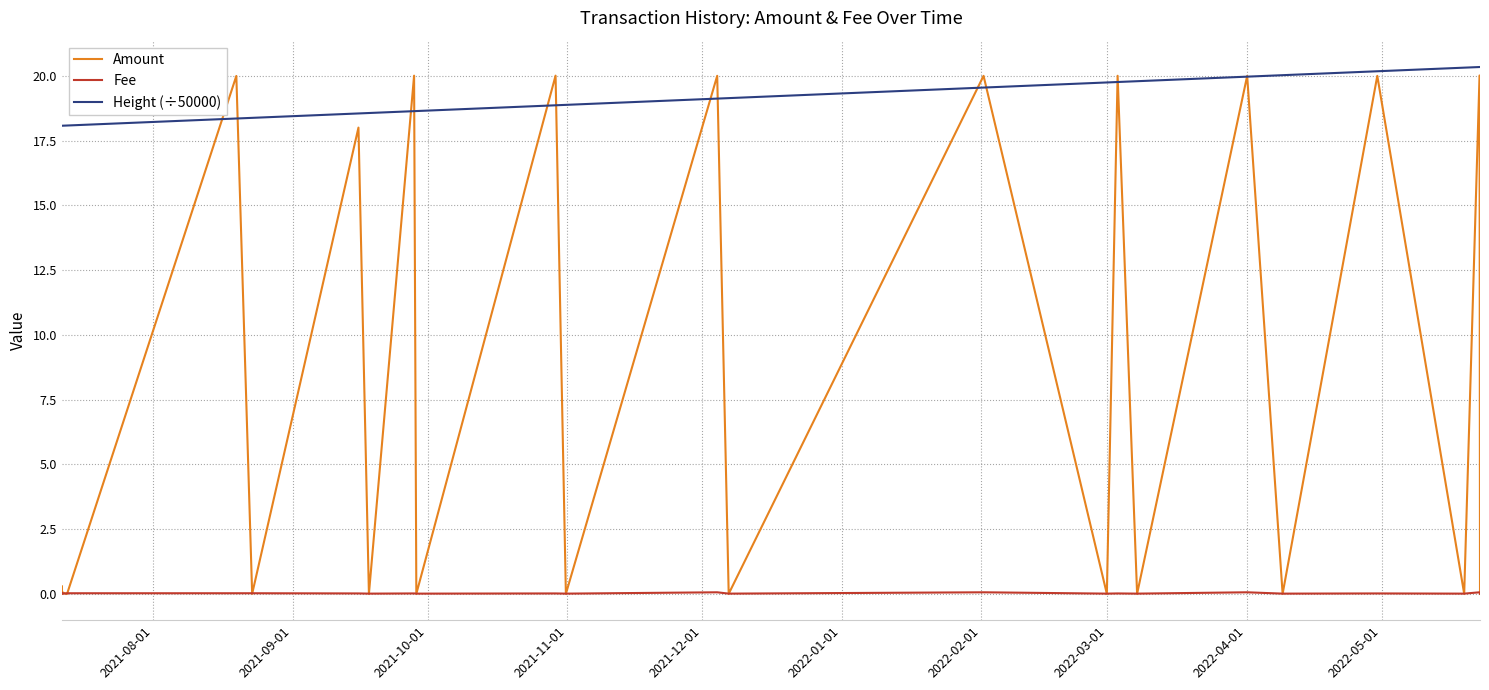

Which series has the largest range (max minus min)?

Amount